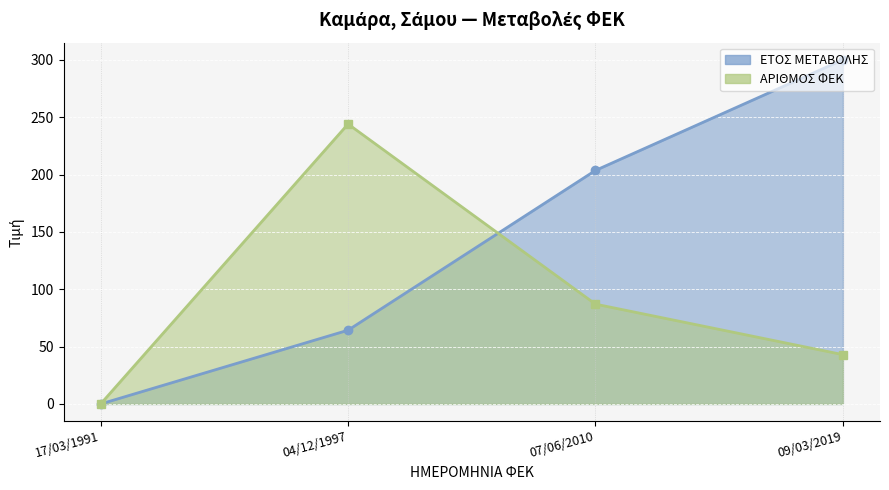

Reading right to left, what are all the values shown in this chart?

ΕΤΟΣ ΜΕΤΑΒΟΛΗΣ: 09/03/2019=300.0	07/06/2010=203.6	04/12/1997=64.3	17/03/1991=0.0
ΑΡΙΘΜΟΣ ΦΕΚ: 09/03/2019=43.0	07/06/2010=87.0	04/12/1997=244.0	17/03/1991=0.0